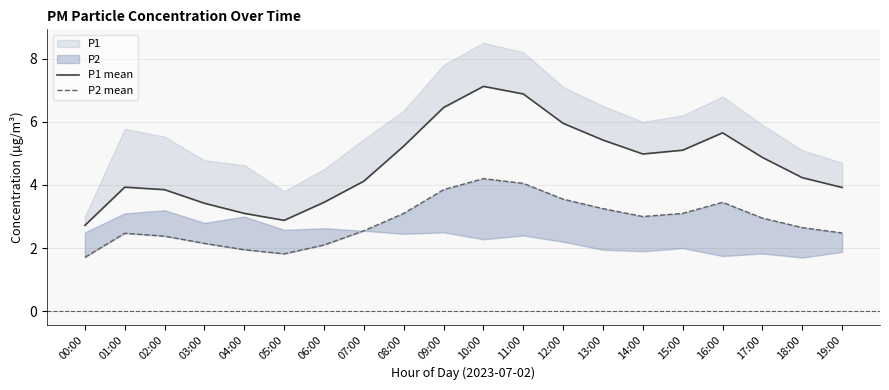

Which series has the largest total across all categories?

P1 mean